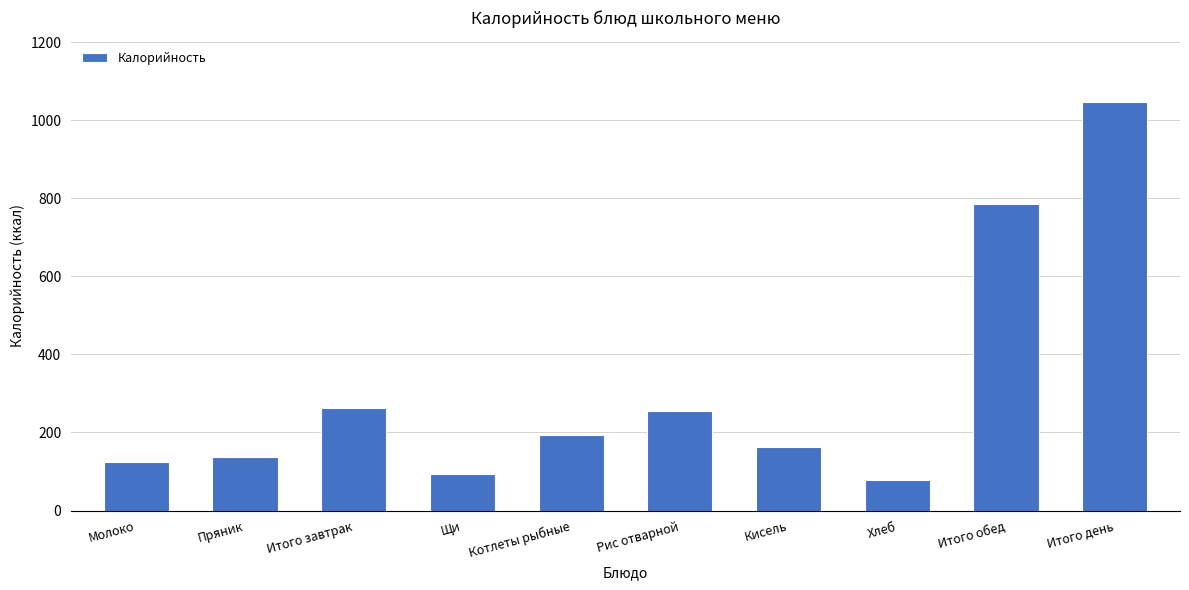

Reading right to left, transcribe all the data shown in this chart.

Итого день=1047.1	Итого обед=785.5	Хлеб=78.2	Кисель=163.0	Рис отварной=256.3	Котлеты рыбные=194.0	Щи=94.0	Итого завтрак=261.6	Пряник=137.6	Молоко=124.0